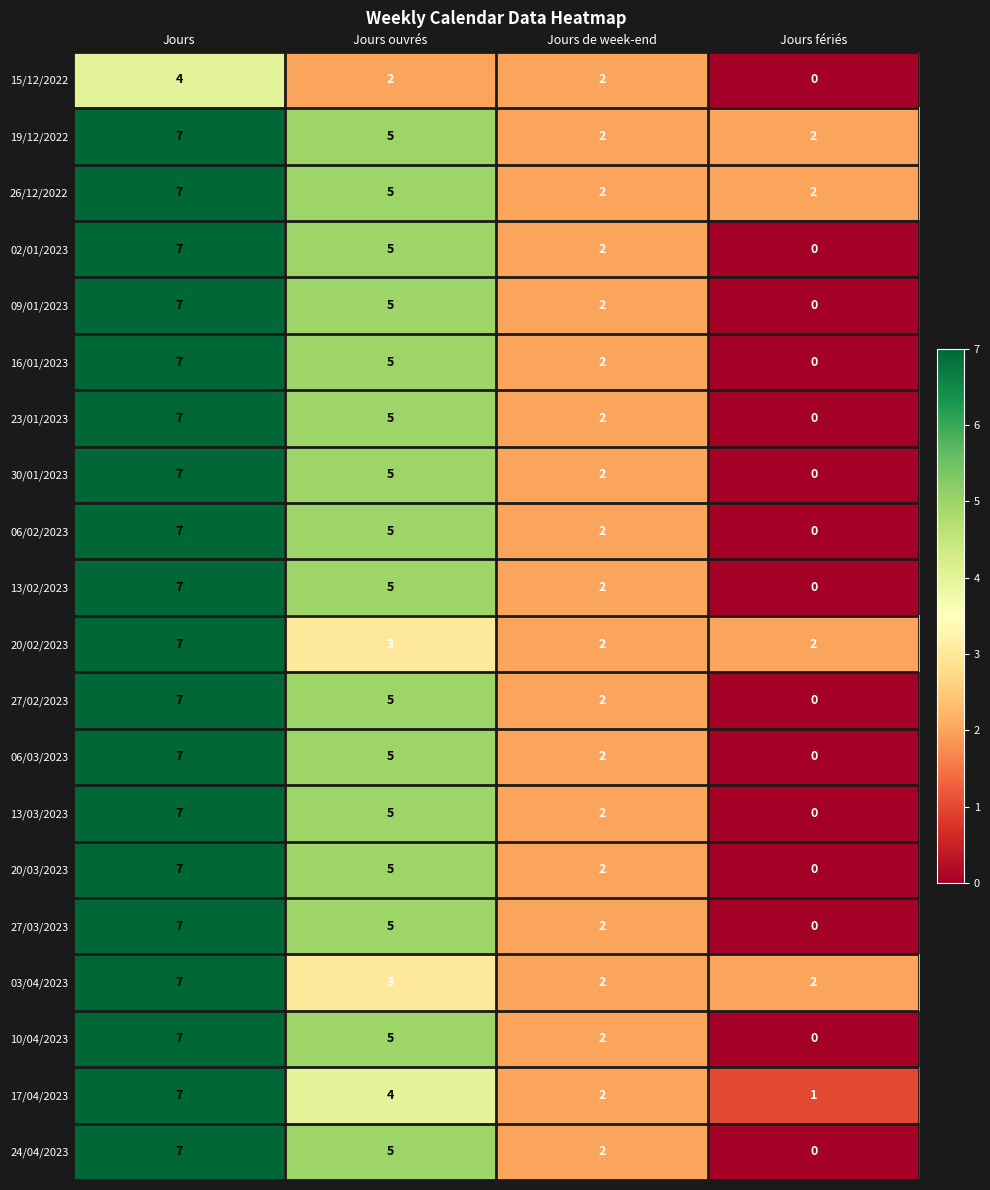

How many series are shown in this chart?

20